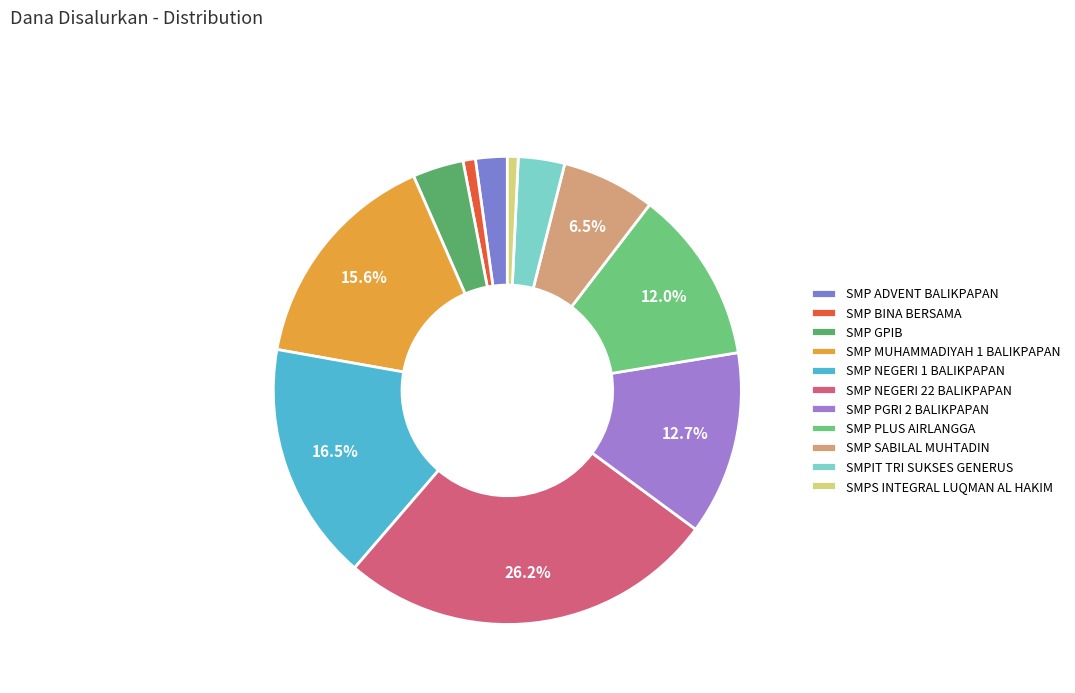

True or false: SMP GPIB accounts for 1% of the total.

False